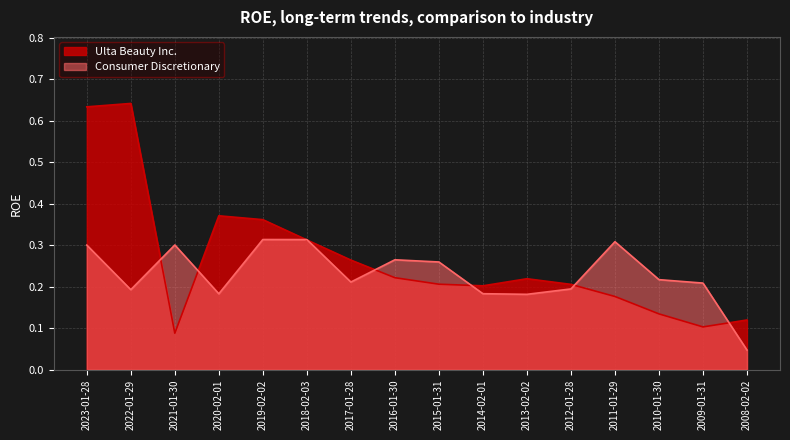

Is it true that Consumer Discretionary equals 0.3 at 2021-01-30?

True